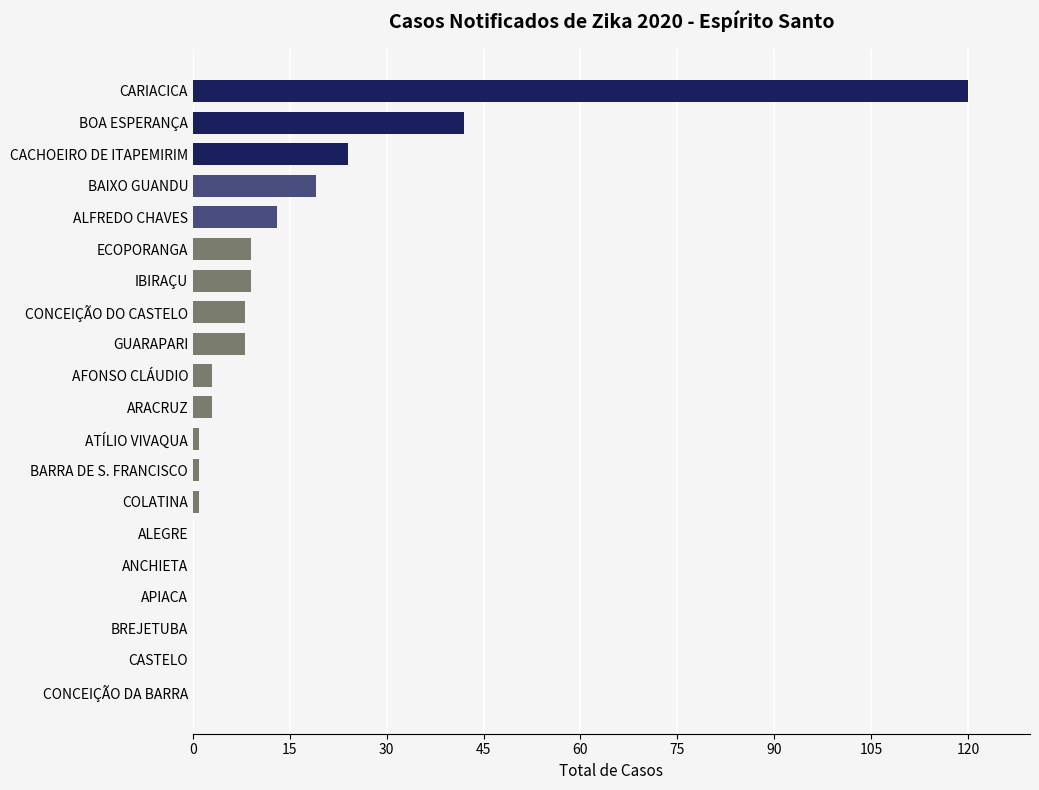

Count the number of data series in this chart.

1